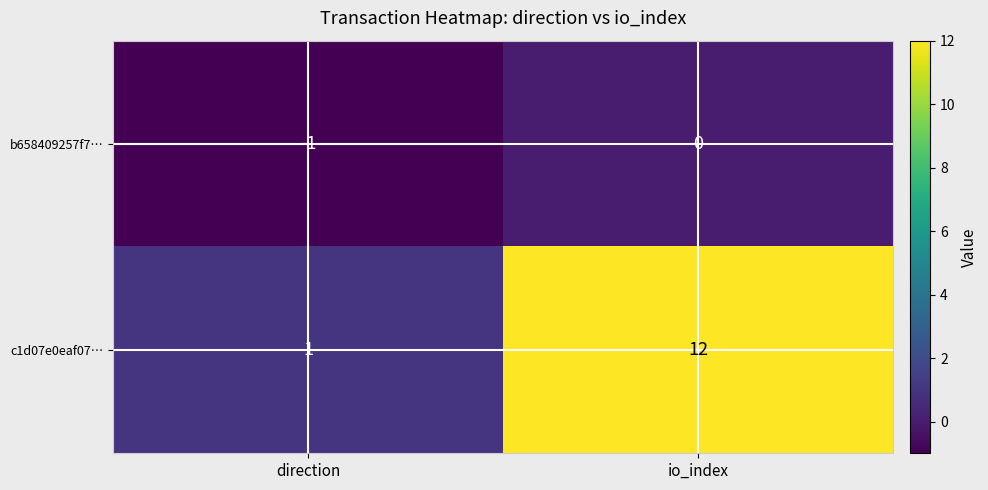

Which series changed the most between direction and io_index?

c1d07e0eaf07…